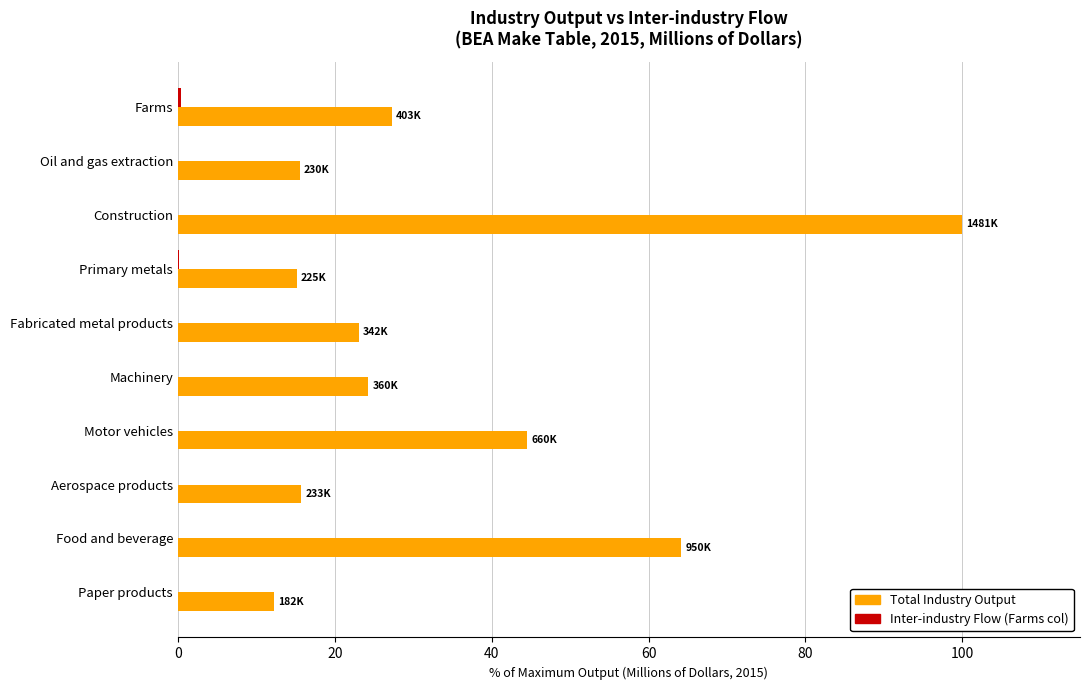

Between Farms and Motor vehicles, which series saw the biggest shift?

Total Industry Output